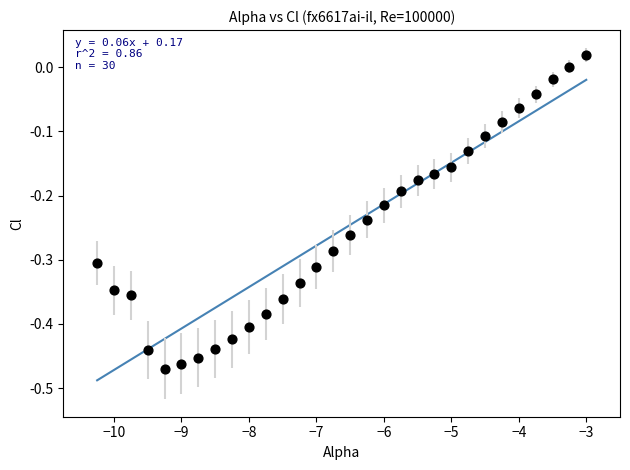

What is the range of Y values (max minus min)?

0.5